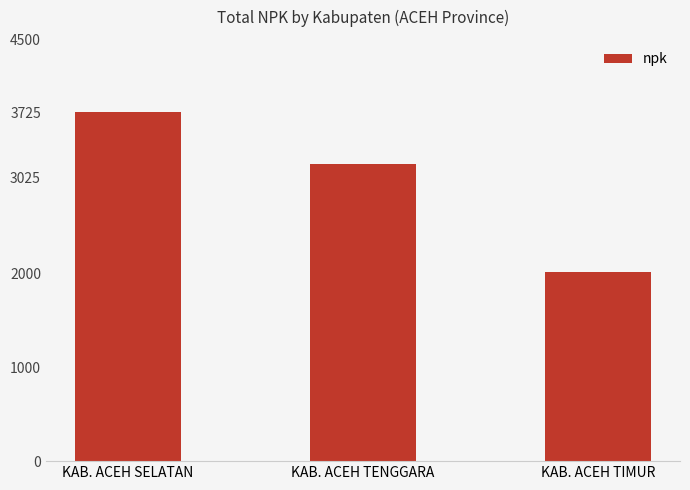

At which label does the data first exceed 3175?

KAB. ACEH SELATAN